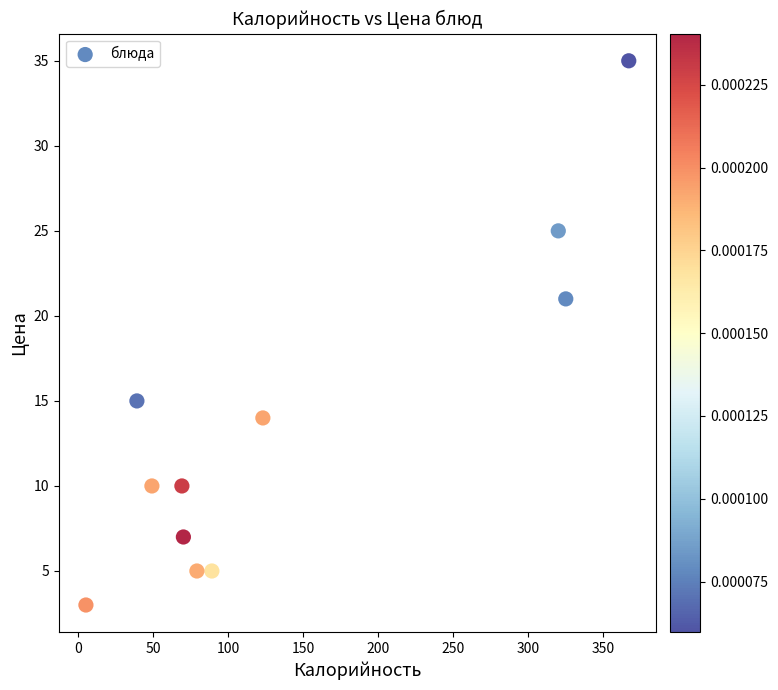

What Y value in the scatter plot is closest to 19?

21